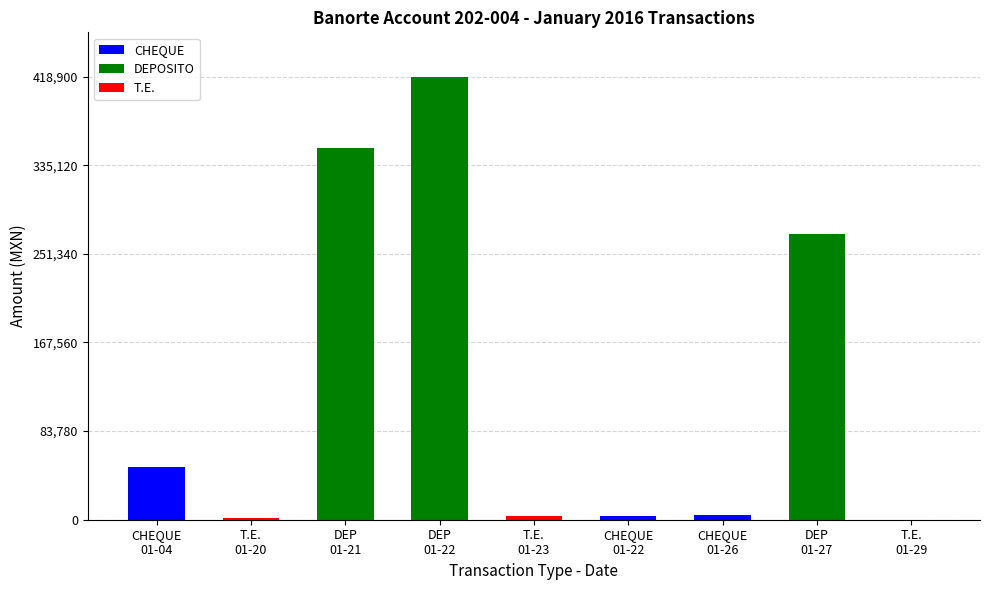

What is the maximum value for DEPOSITO?

418900.0